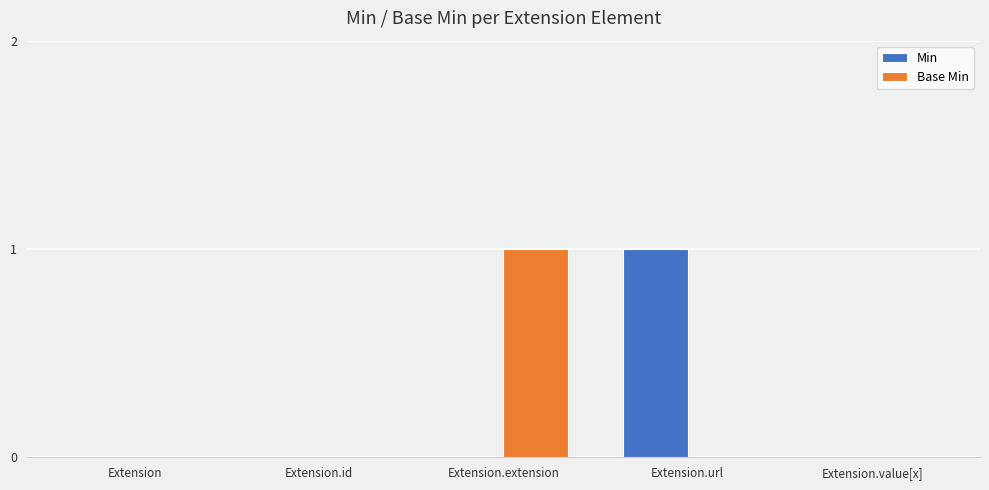

Which series changed the most between Extension and Extension.url?

Min